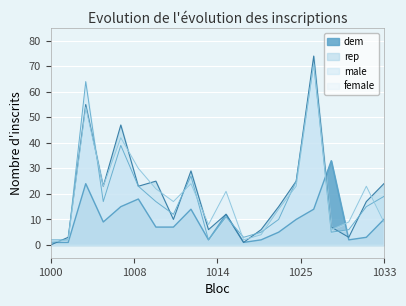

How many data points in female are above 21?

9